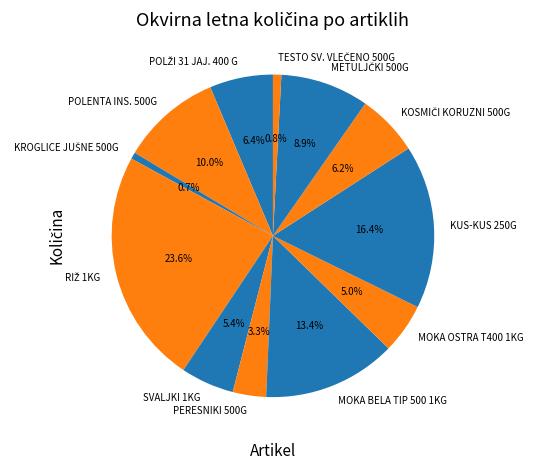

Do POLENTA INS. 500G and KUS-KUS 250G together represent more than half of the pie?

No